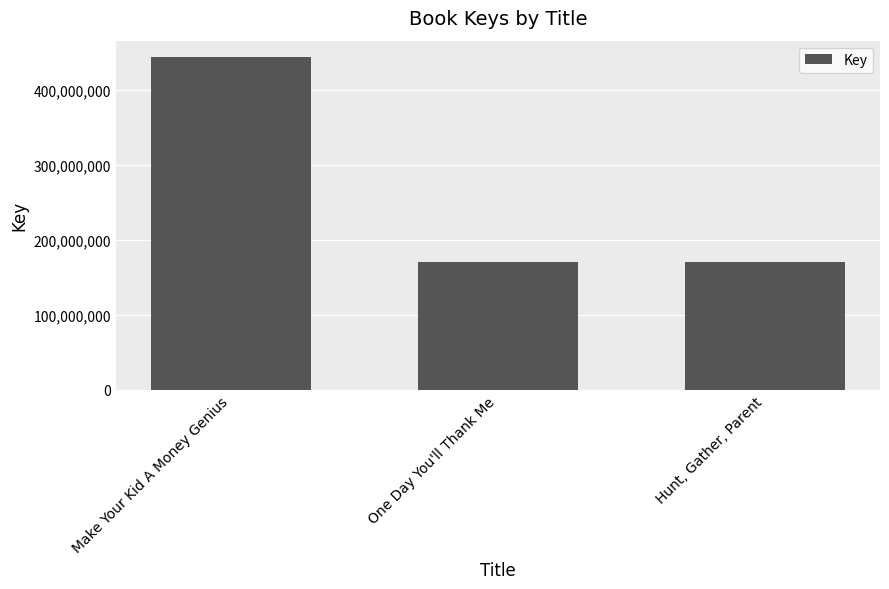

Approximately how many times larger is the value at Hunt, Gather, Parent compared to Make Your Kid A Money Genius?

0.4